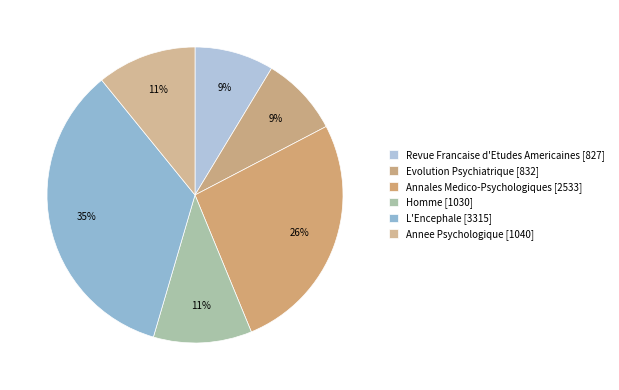

Is the sum of Evolution Psychiatrique [832] and Revue Francaise d'Etudes Americaines [827] greater than half?

No